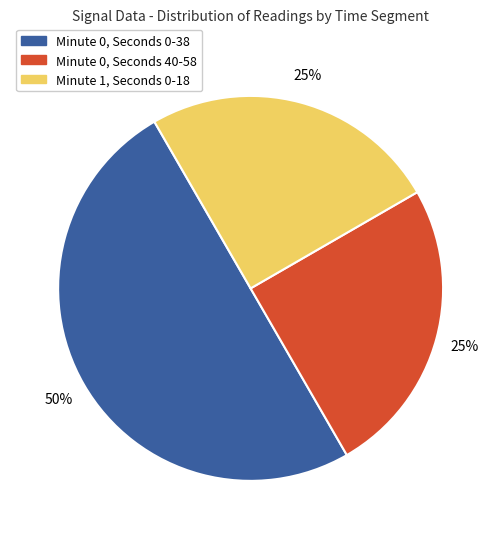

Does Minute 0, Seconds 40-58 represent more than half of the total?

No